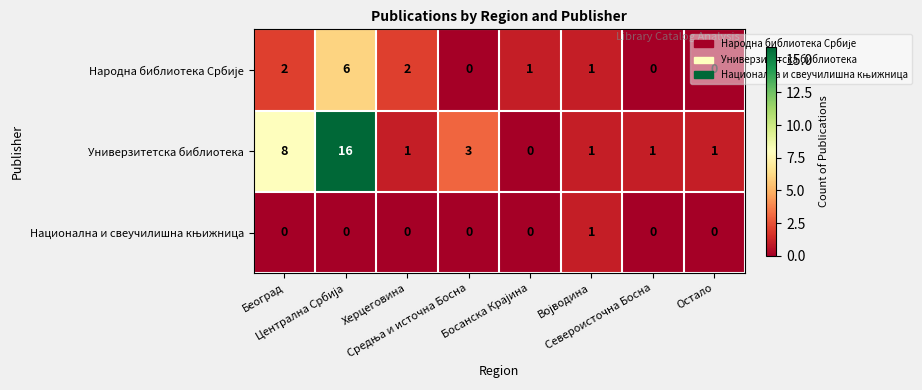

Which series has the largest range (max minus min)?

Универзитетска библиотека